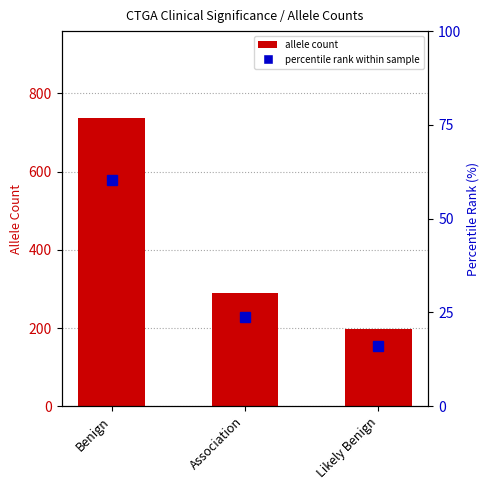

Which series has the widest spread of values?

allele count